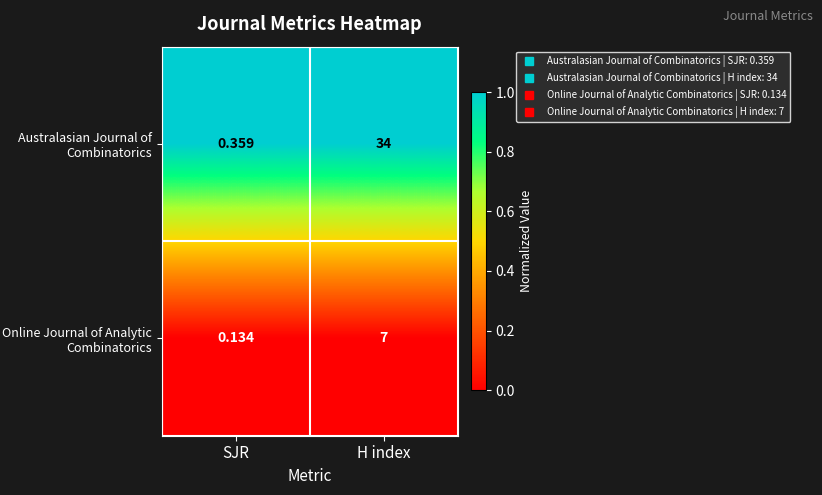

Which series has the largest total across all categories?

Australasian Journal of Combinatorics